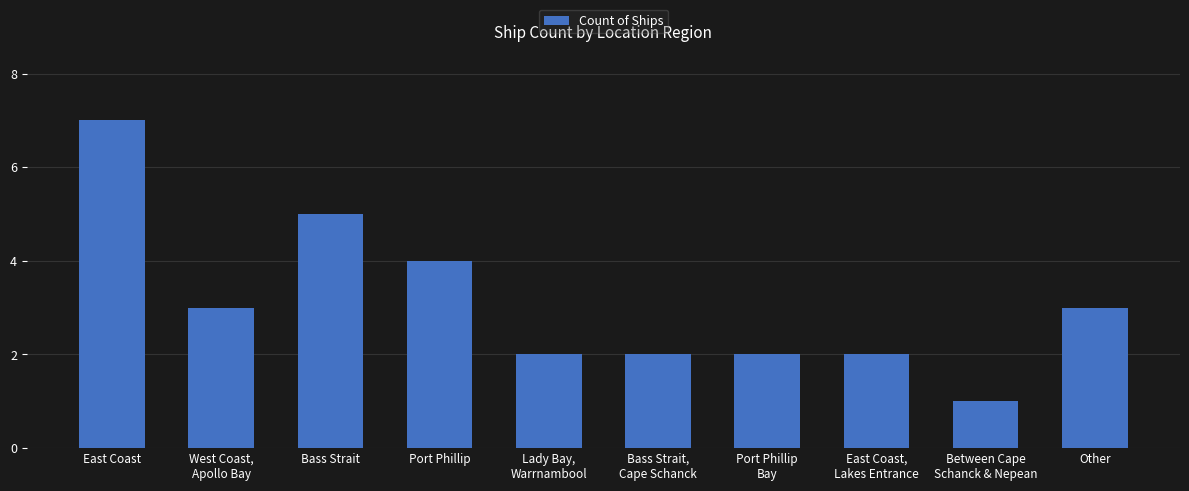

Count the values in the range 2 to 4.

7